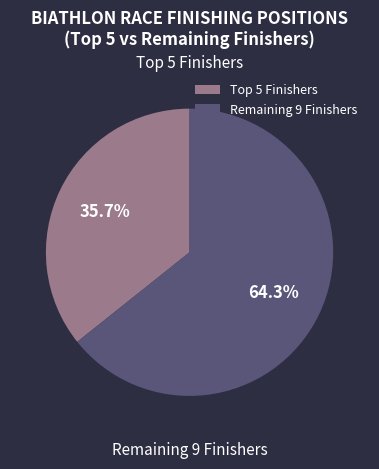

What is the largest slice in the pie chart?

Remaining 9 Finishers